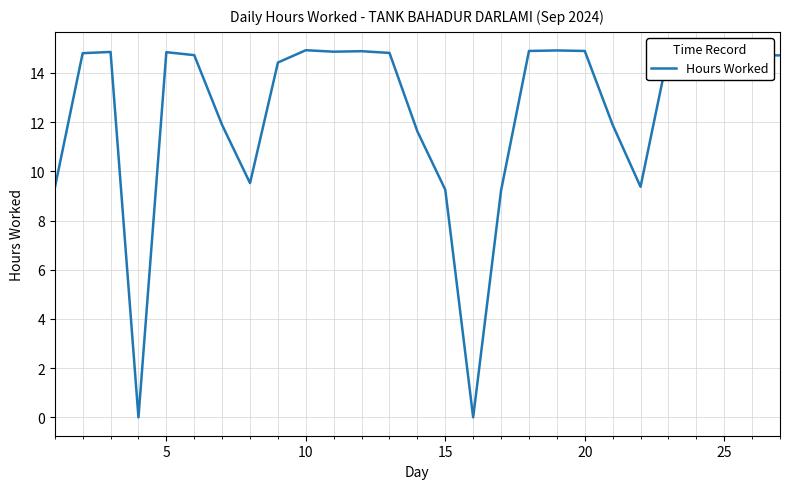

What is the difference between the maximum and minimum values?

14.9